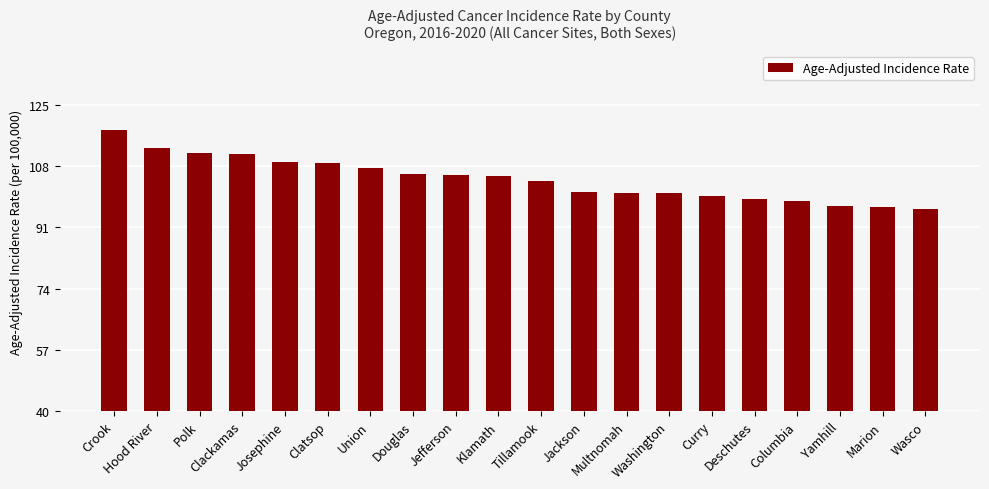

What is the value of the 1st bar from the left?

118.1